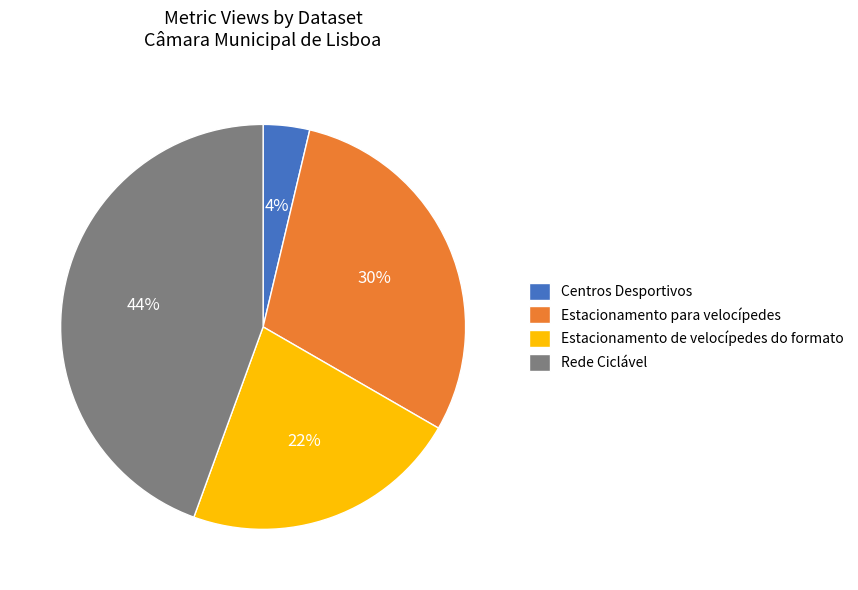

Combined, do Estacionamento para velocípedes and Estacionamento de velocípedes do formato account for over 50%?

Yes